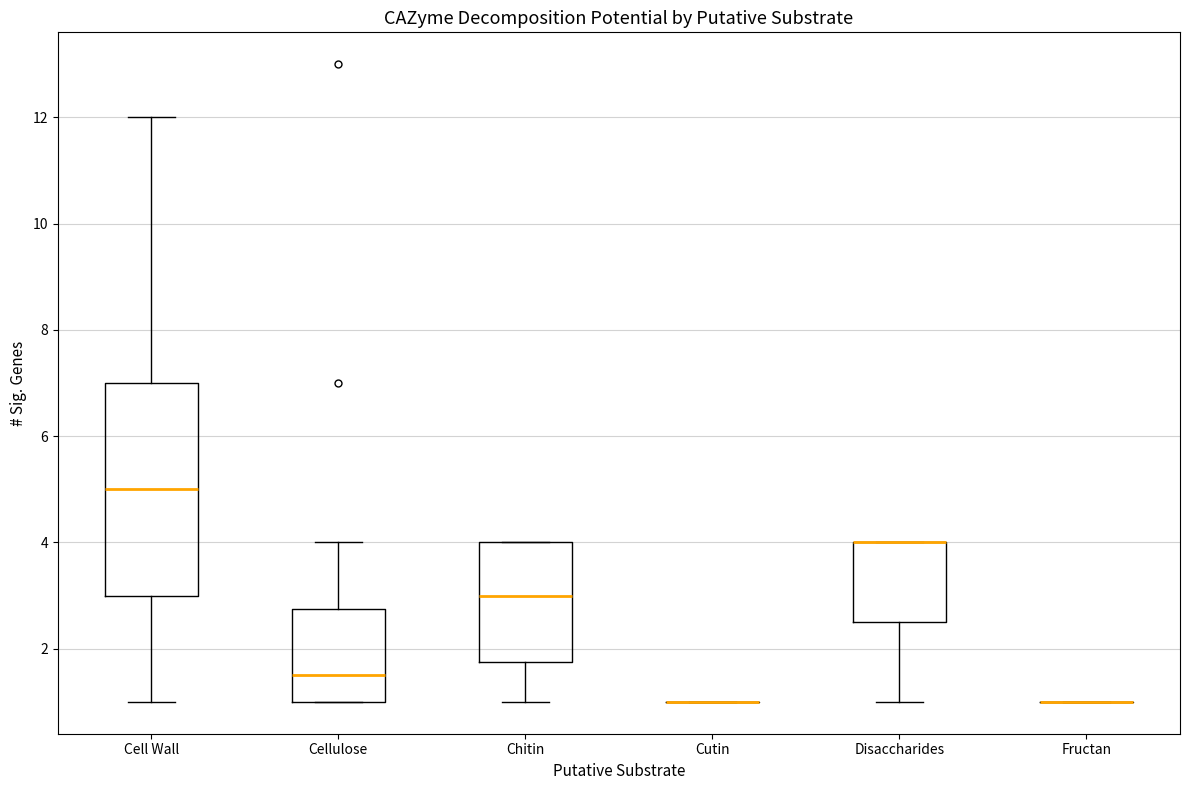

Reading left to right, read every box against the y-axis: the position of its median line, the range the box covers, and the ends of its whiskers. The values are not printed on the chart, so give them approximately, as read against the axis.

Cell Wall: median 5.0, box 3.0 to 7.0, whiskers 1.0 to 12.0
Cellulose: median 1.6, box 1.0 to 2.8, whiskers 1.0 to 4.0
Chitin: median 3.0, box 1.8 to 4.0, whiskers 1.0 to 4.0
Cutin: box collapsed to a line at 1.0, whiskers 1.0 to 1.0
Disaccharides: median 4.0 (drawn on the box's upper edge), box 2.6 to 4.0, whiskers 1.0 to 4.0
Fructan: box collapsed to a line at 1.0, whiskers 1.0 to 1.0